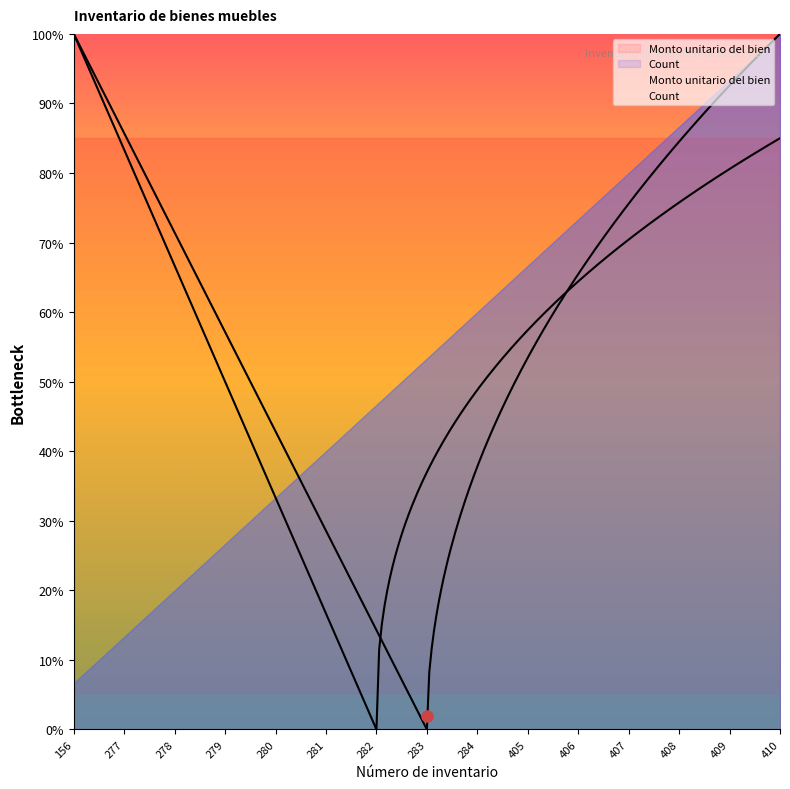

What is the difference between the maximum and minimum values in the Count series?

93.3